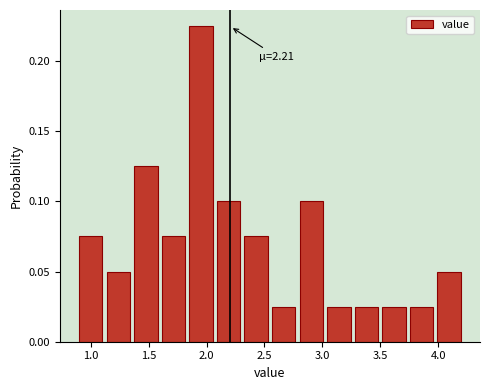

Over which range of the x-axis is the bar tallest?

1.85 to 2.10